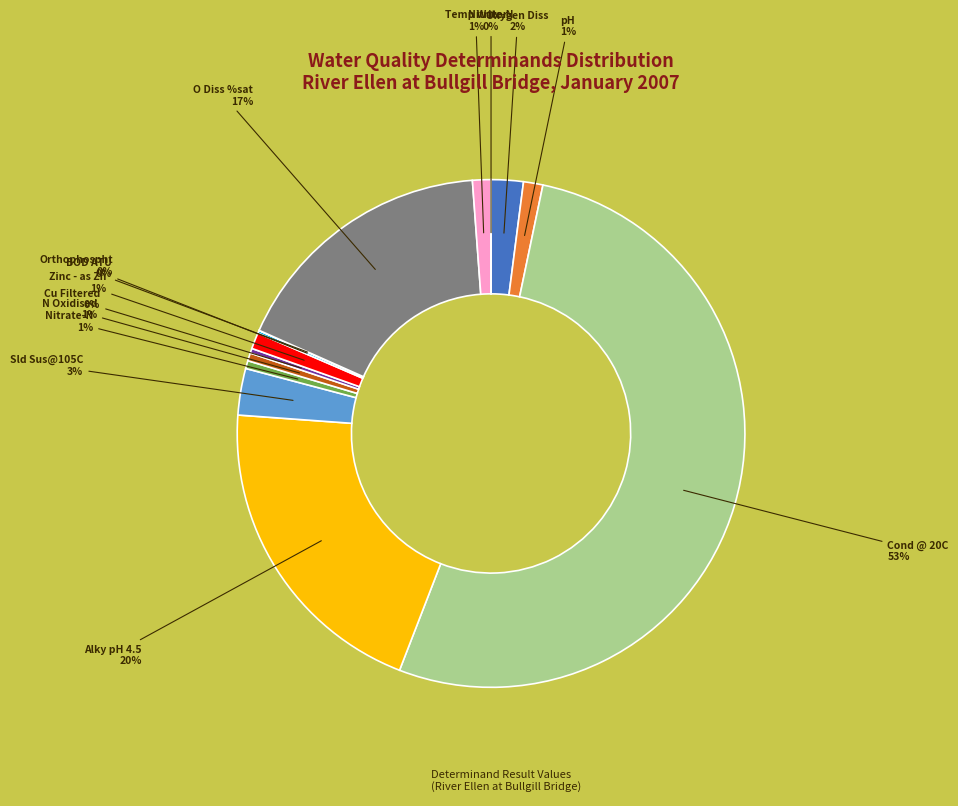

Is there any slice that represents more than half of the pie?

Yes